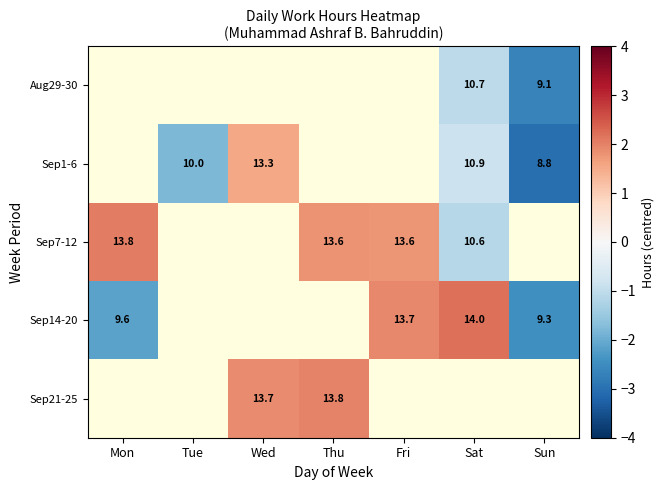

Which series has the largest range (max minus min)?

Sep14-20